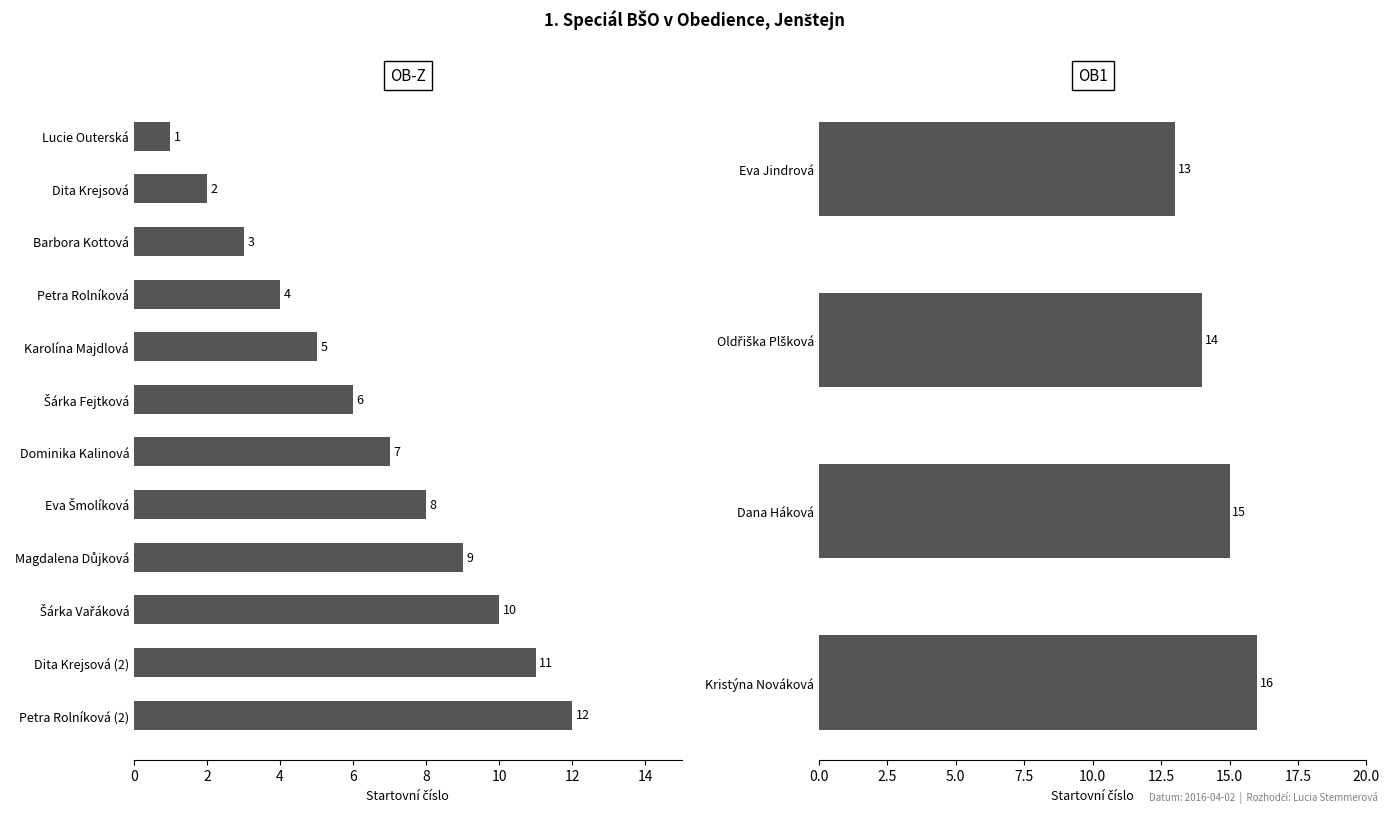

Reading left to right, extract all data points from this chart.

1	2	3	4	5	6	7	8	9	10	11	12	13	14	15	16